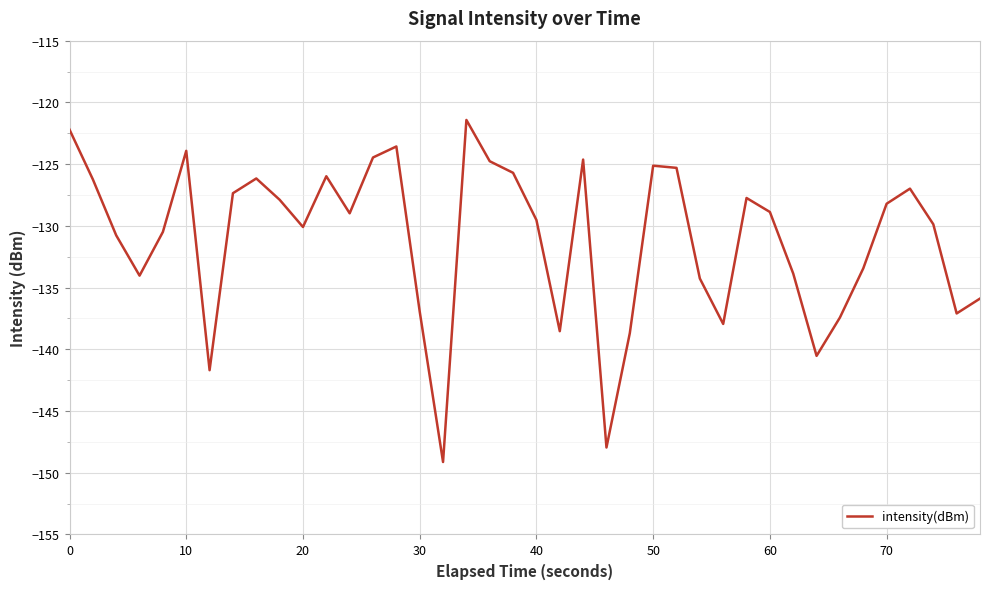

How many interior local peaks (higher than both neighbors) does the data have?

9